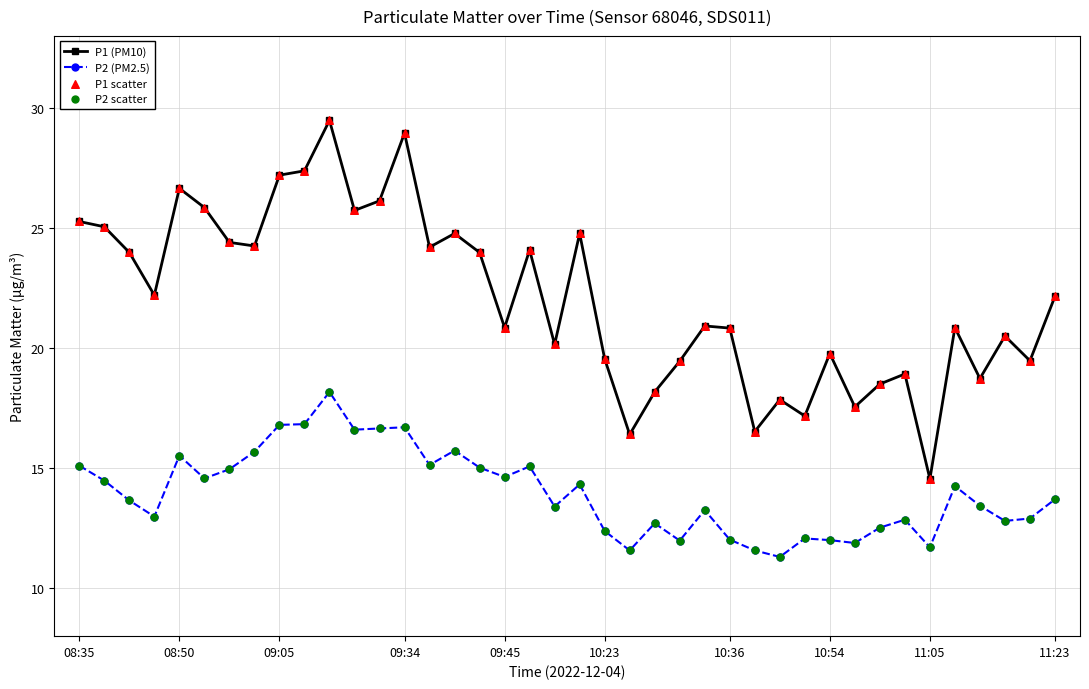

Which series has the largest total across all categories?

P1 (PM10)